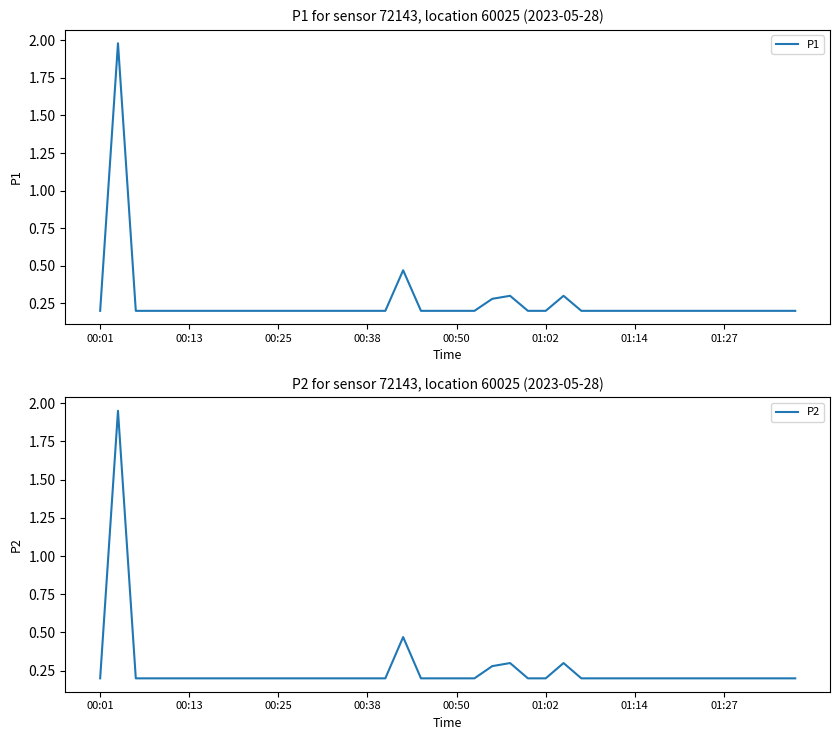

The P2 series shows 0.3 at 24. True or false?

False